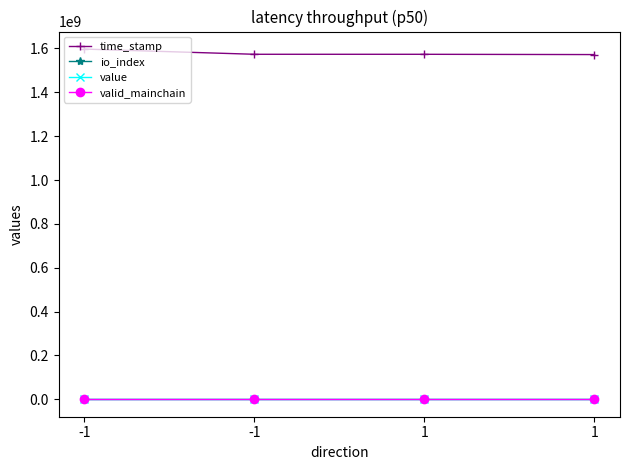

At which label does value reach its peak?

-1